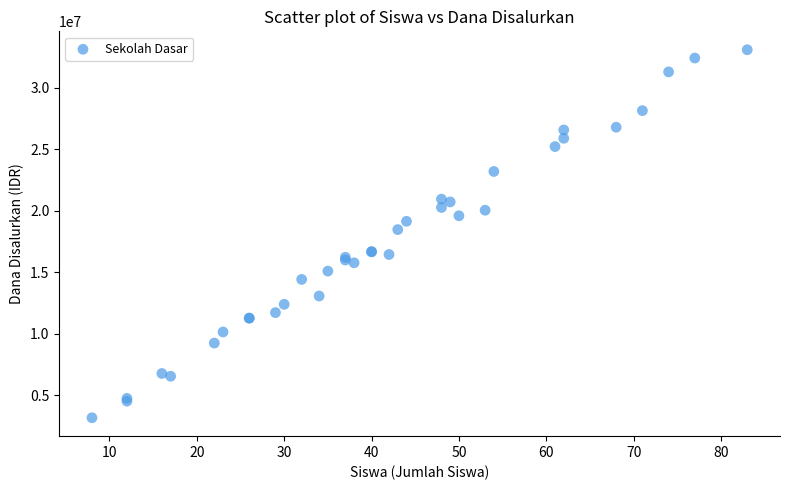

What Y value in the scatter plot is closest to 18112500?

18450000